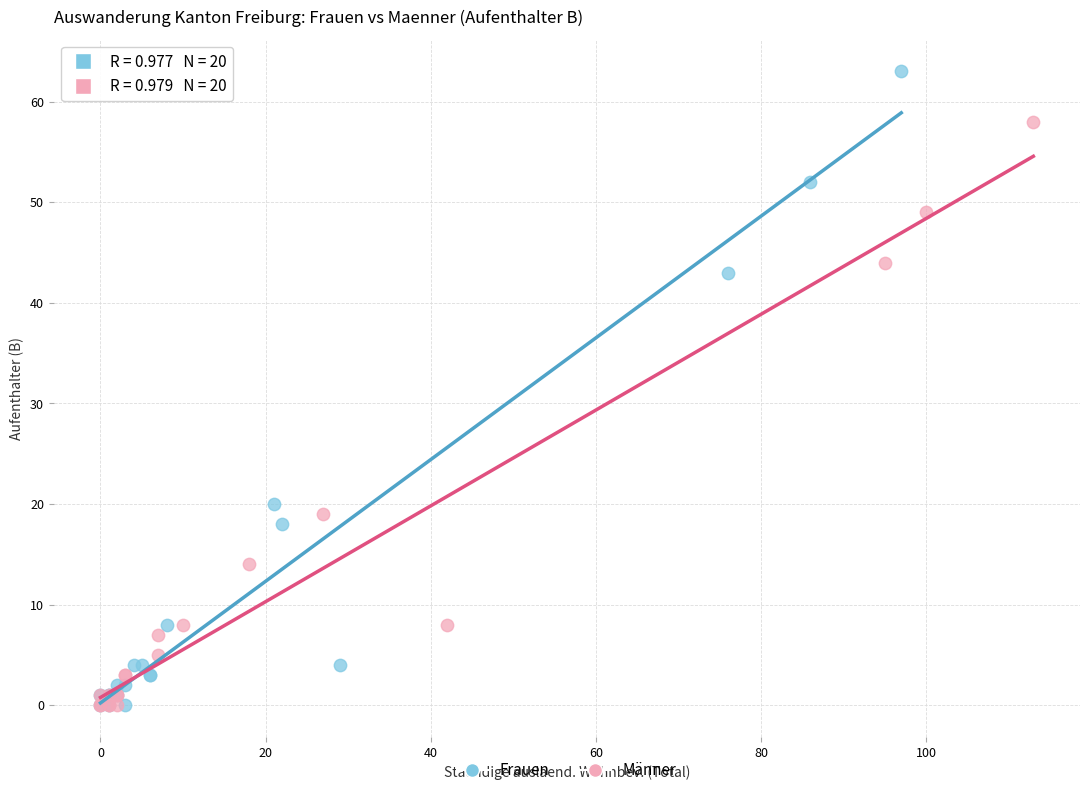

Which series reaches the maximum Y coordinate?

Frauen